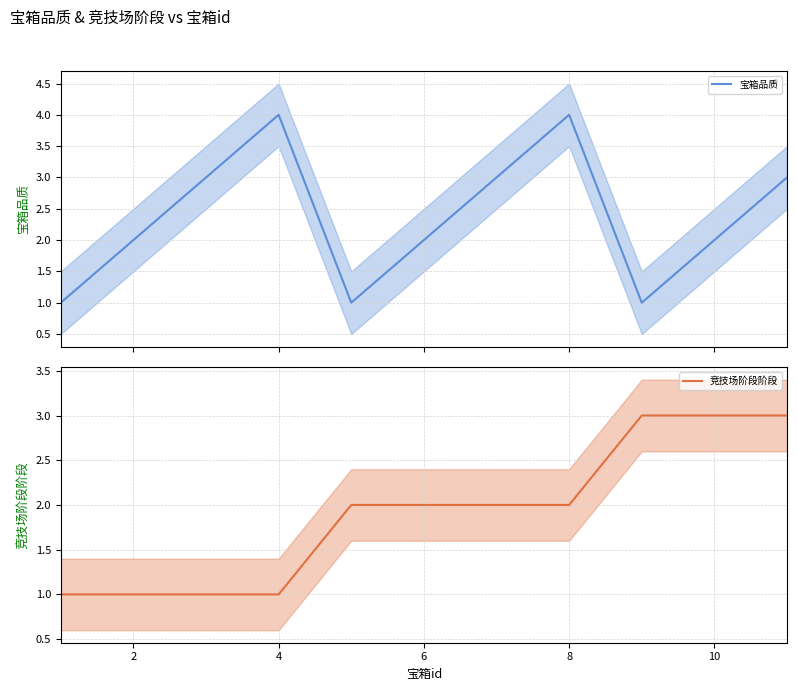

Does the chart have visible grid lines?

Yes